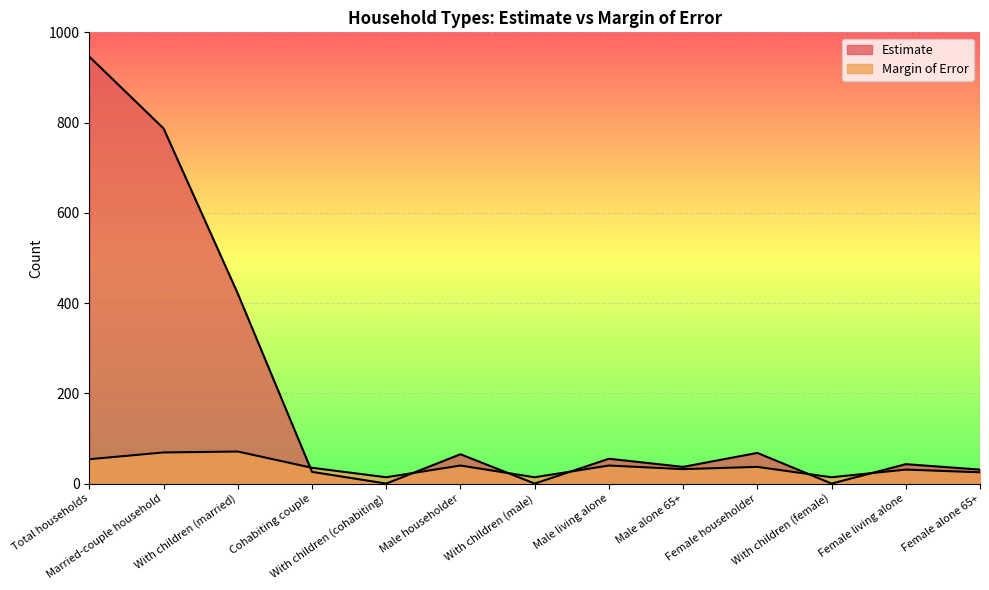

What value does the Estimate series have at Married-couple household?

787